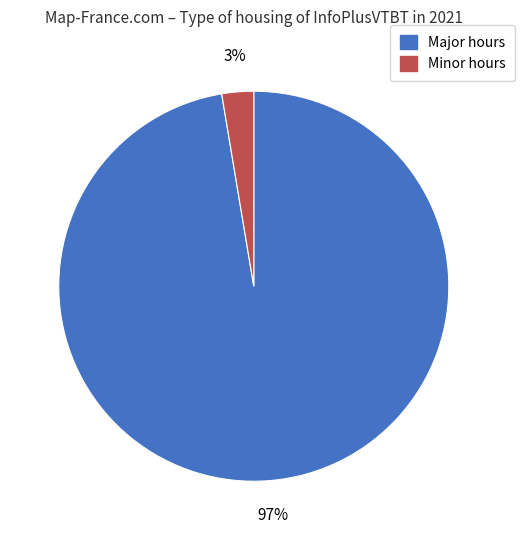

Does any single category account for the majority?

Yes